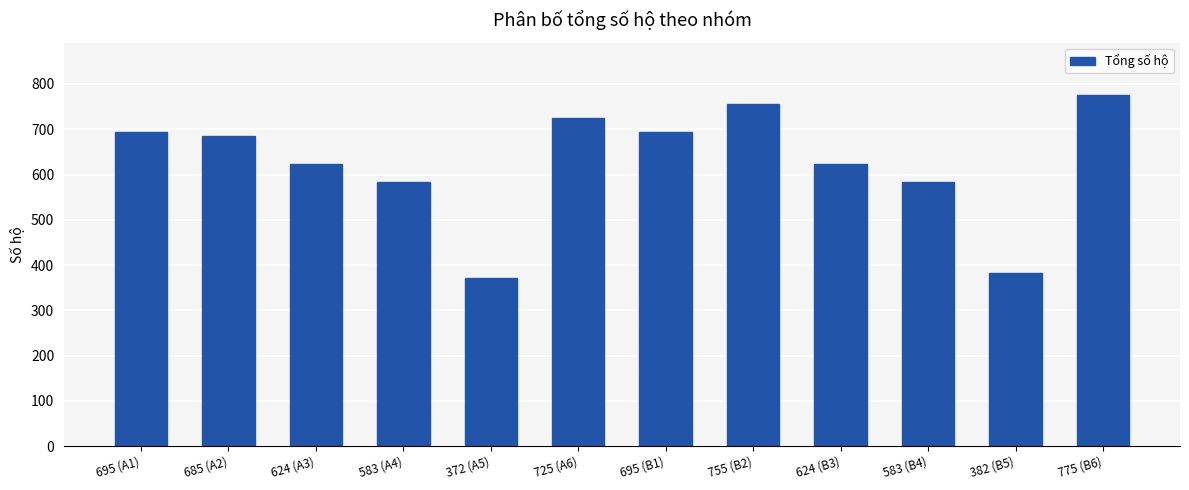

The value at 382 (B5) is 382. True or false?

True